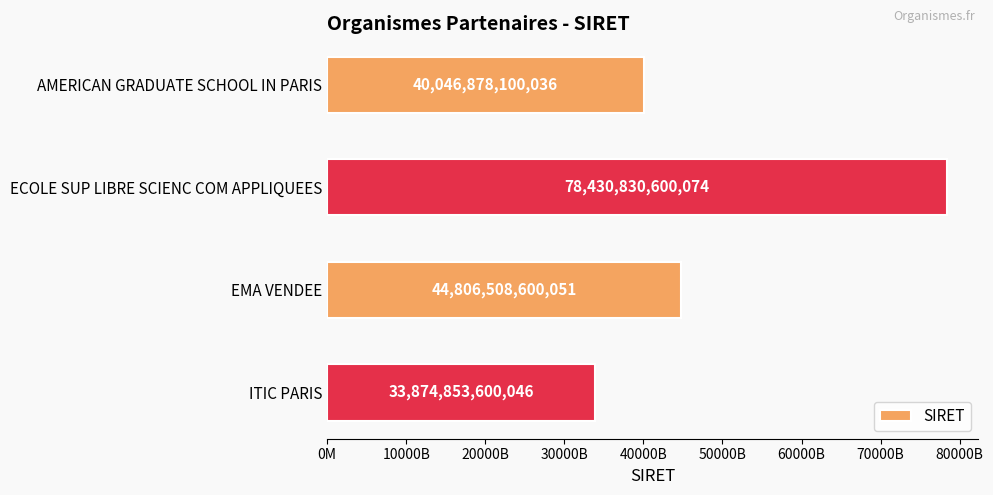

List the labels in order of value, smallest first.

ITIC PARIS, AMERICAN GRADUATE SCHOOL IN PARIS, EMA VENDEE, ECOLE SUP LIBRE SCIENC COM APPLIQUEES